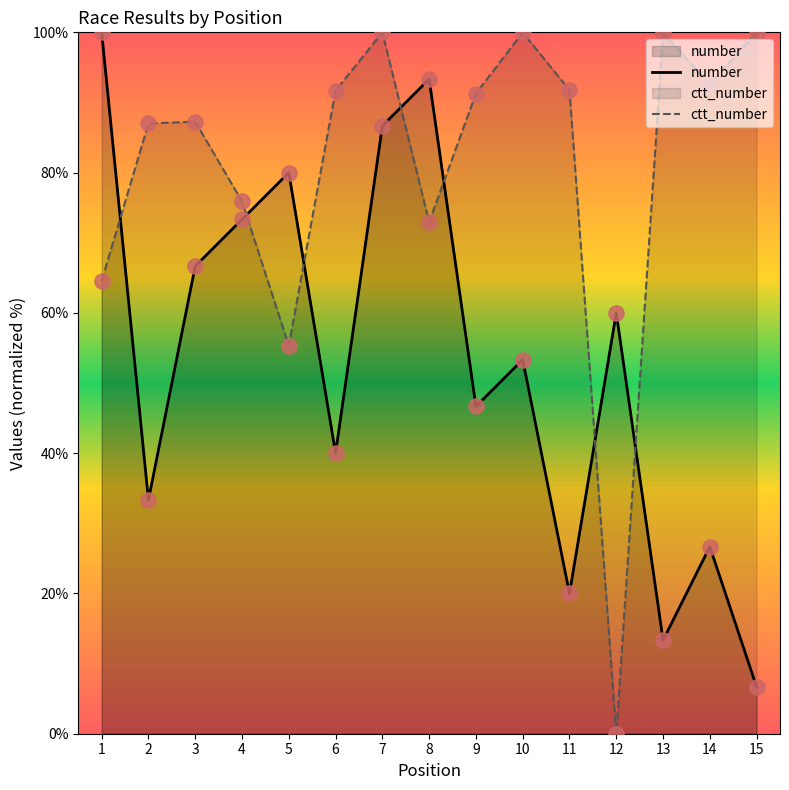

Which series has the widest spread of Y values?

ctt_number